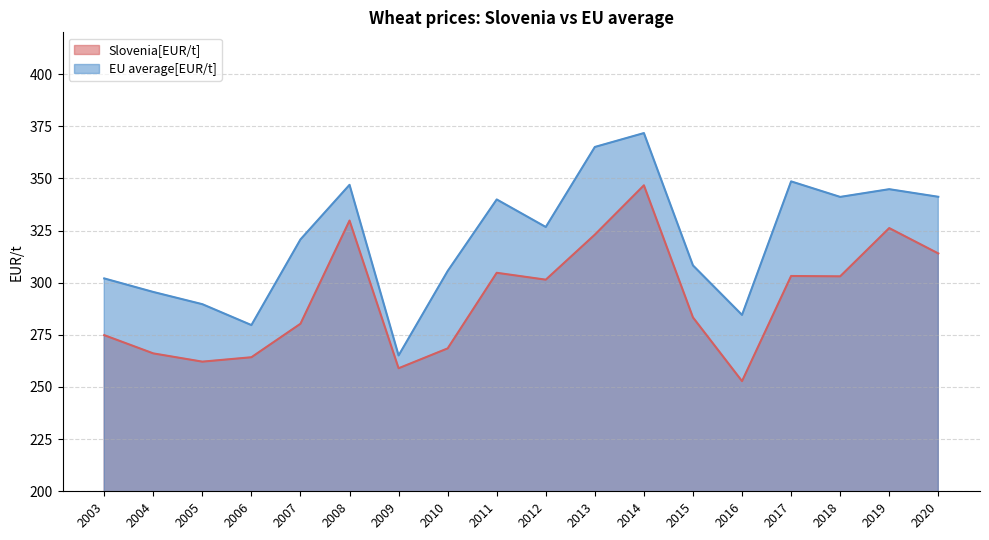

List the series in order of their overall mean, highest first.

EU average[EUR/t], Slovenia[EUR/t]